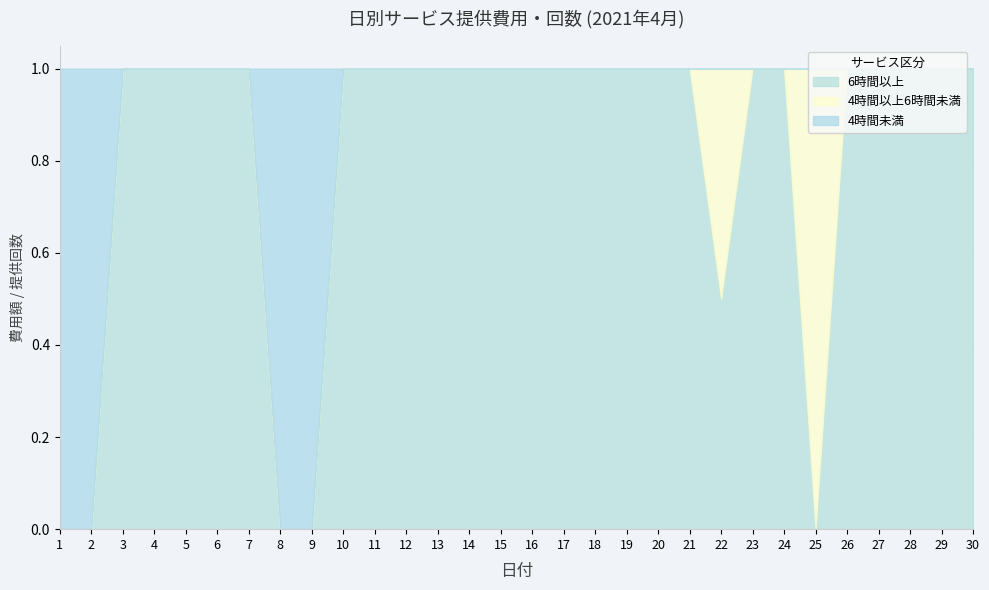

Where is 4時間以上6時間未満 nearest to the value 0?

1